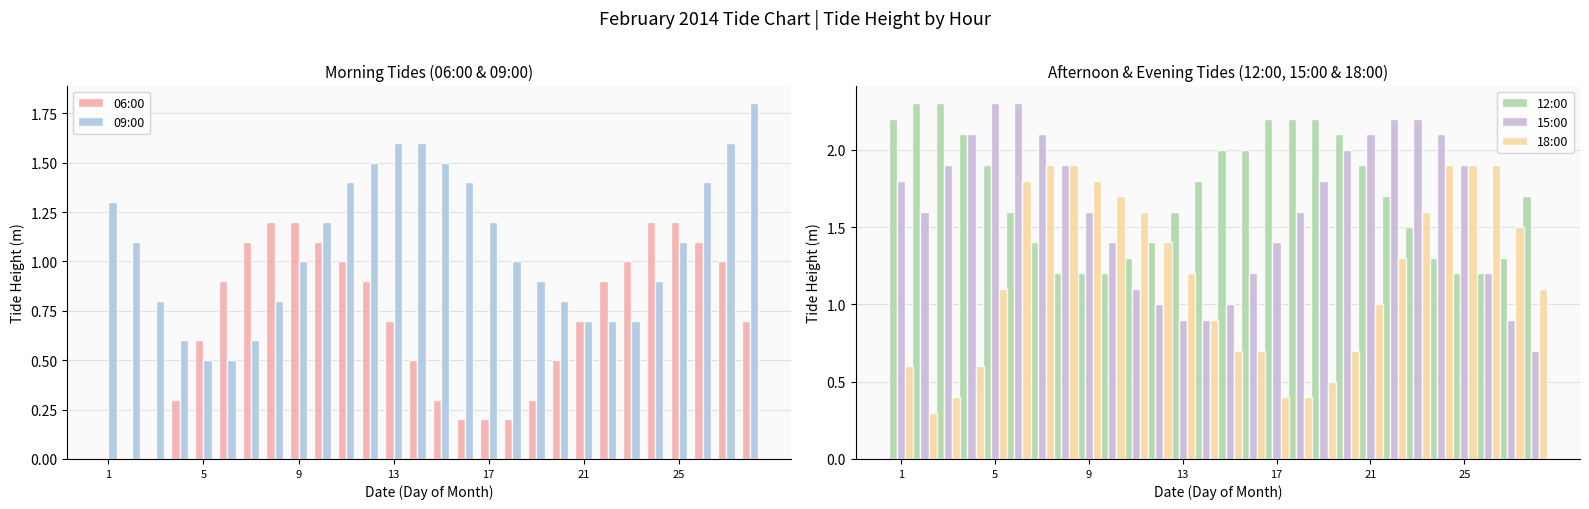

List the series in order of their peak value, lowest first.

06:00, 09:00, 18:00, 12:00, 15:00